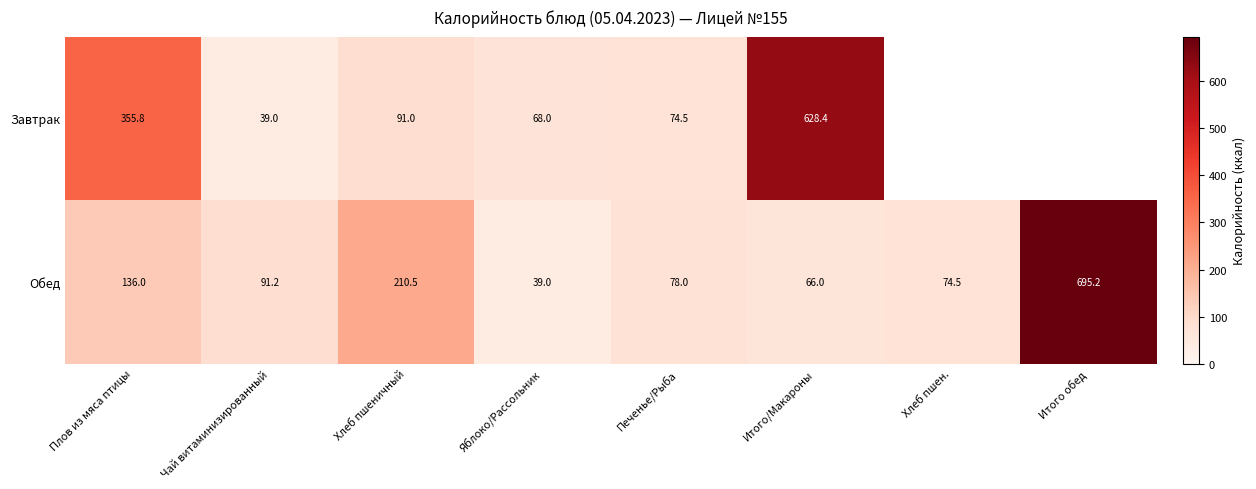

At which label does Обед first exceed 91?

Плов из мяса птицы